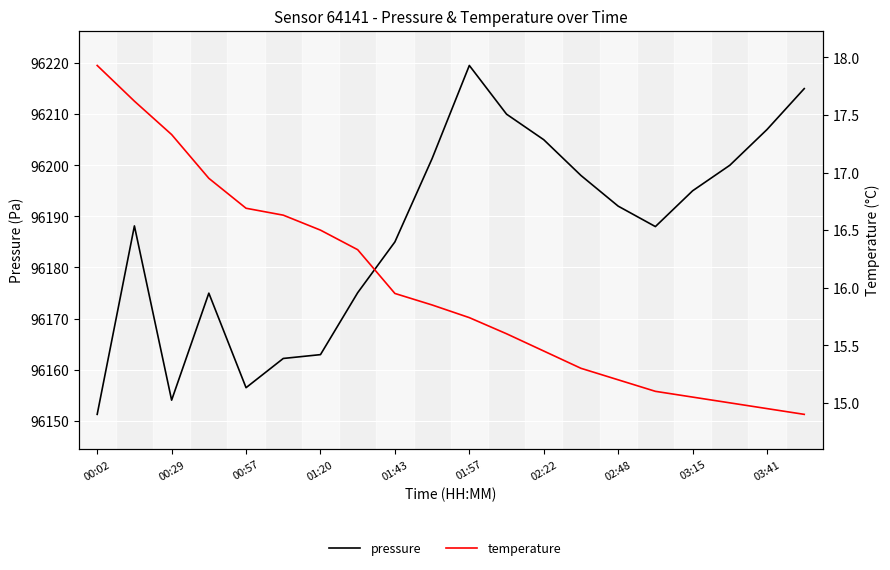

Is this an area chart (filled region under the line)?

No